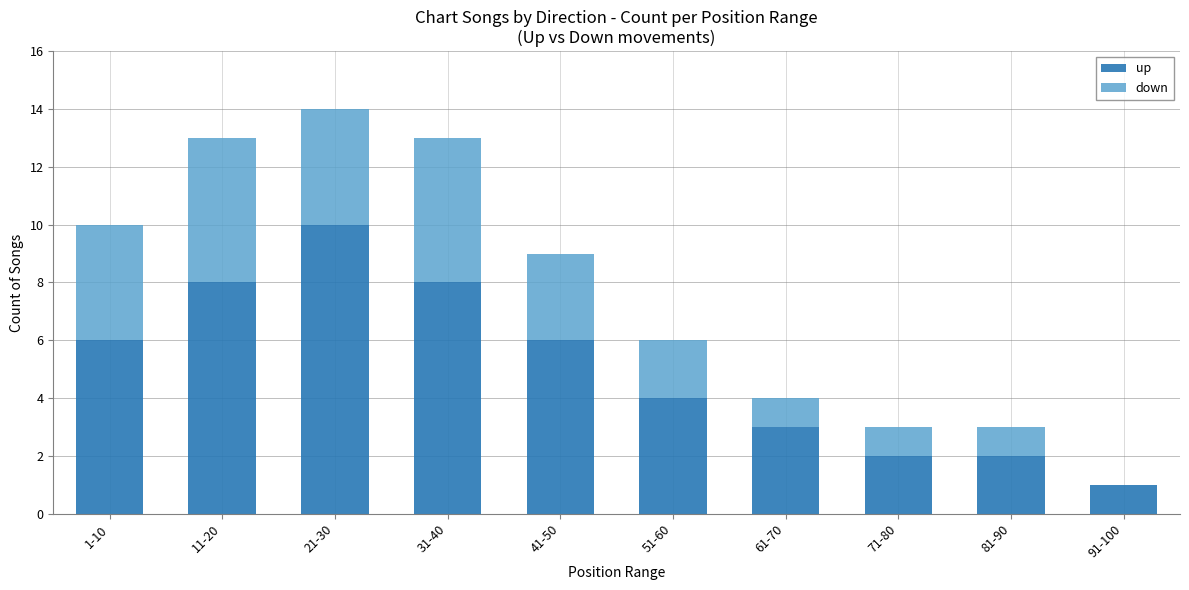

The value of up at 51-60 is 2. True or false?

False